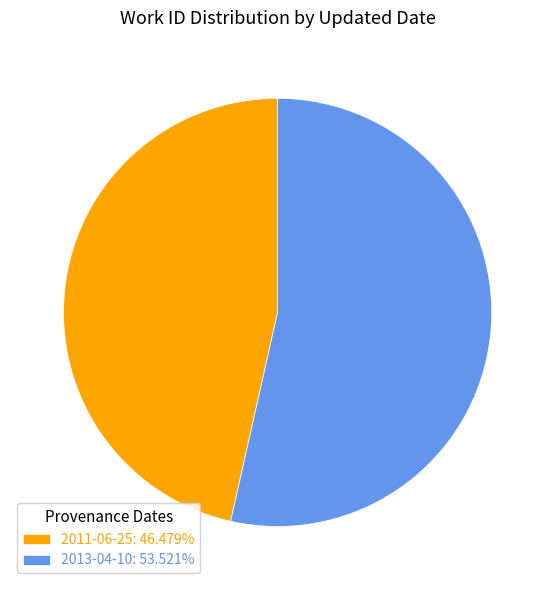

Is 2013-04-10: 53.521% the majority of the pie?

Yes